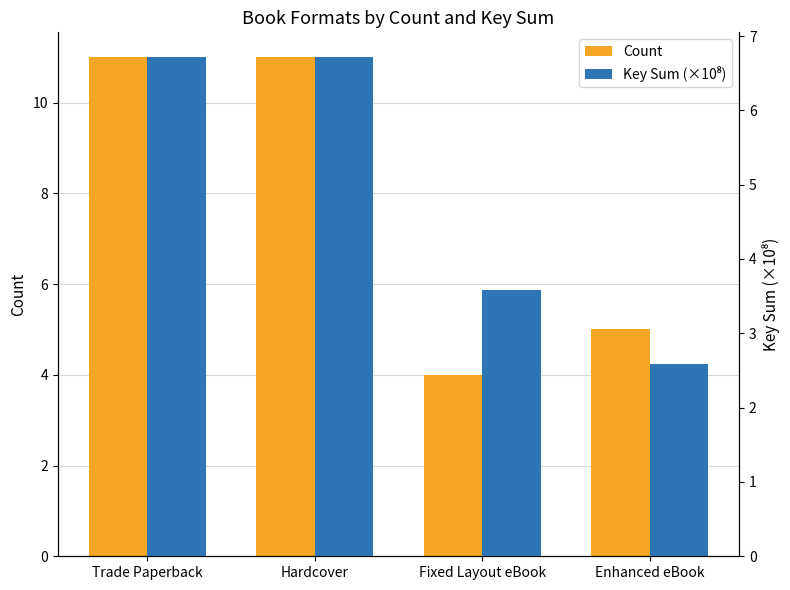

Reading right to left, extract all data points from this chart.

Count: Enhanced eBook=5.0	Fixed Layout eBook=4.0	Hardcover=11.0	Trade Paperback=11.0
Key Sum (×10⁸): Enhanced eBook=2.6	Fixed Layout eBook=3.6	Hardcover=6.7	Trade Paperback=6.7